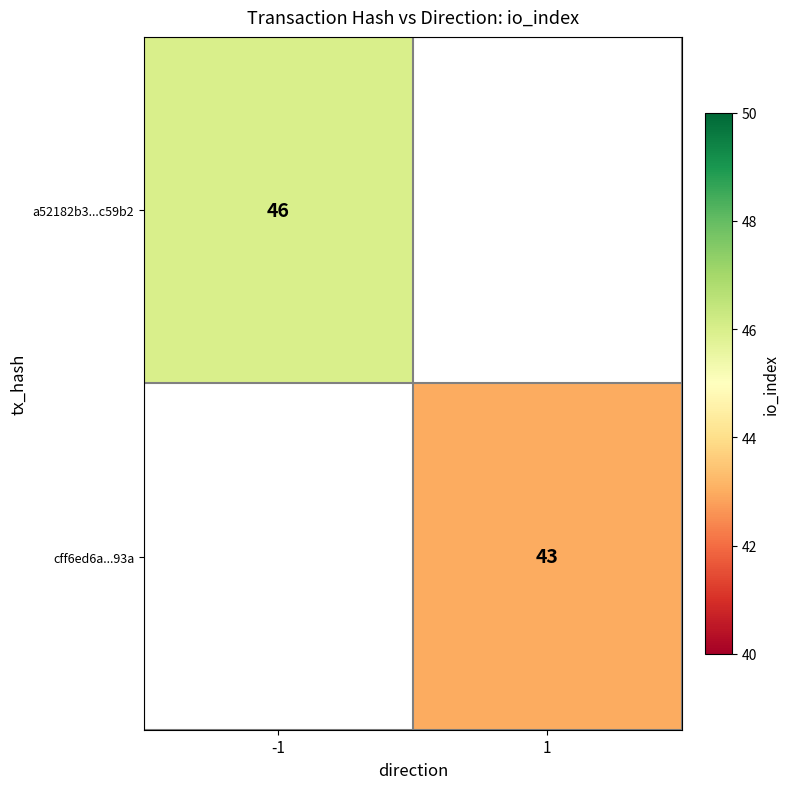

At how many categories does at least one series exceed 43?

1